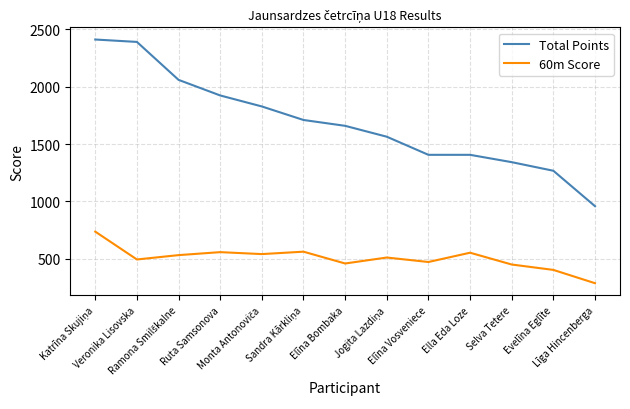

Which series has the largest total across all categories?

Total Points